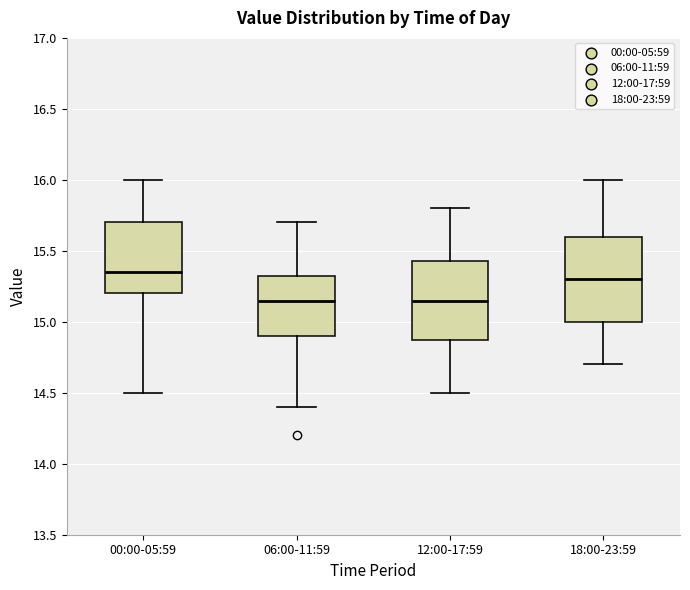

Where is the lower edge of the box for 06:00-11:59 on the y-axis? The values are not printed on the chart, so give them approximately, as read against the axis.

14.90